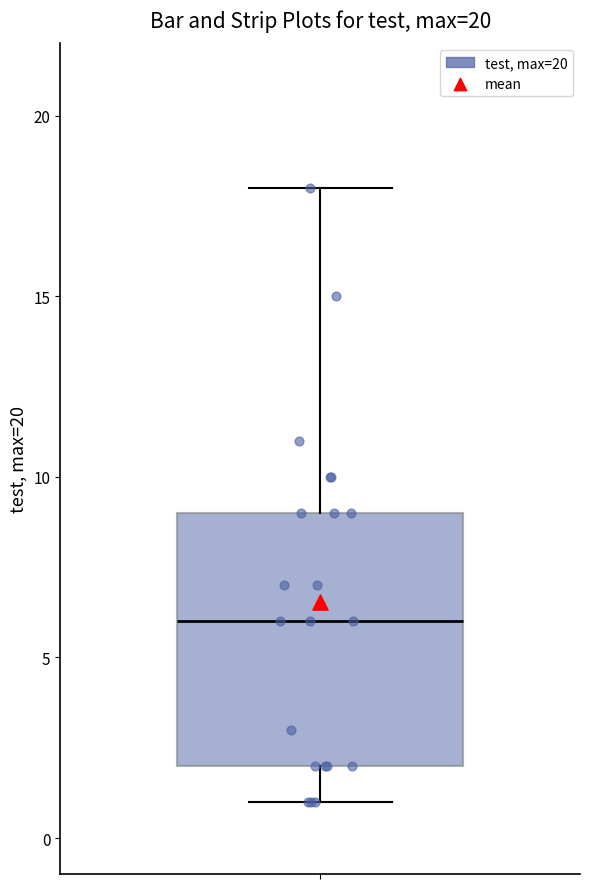

Read this box plot against the y-axis: the position of the median line, the range covered by the box, and the ends of both whiskers. The values are not printed on the chart, so give them approximately, as read against the axis.

median 6, box 2 to 9, whiskers 1 to 18